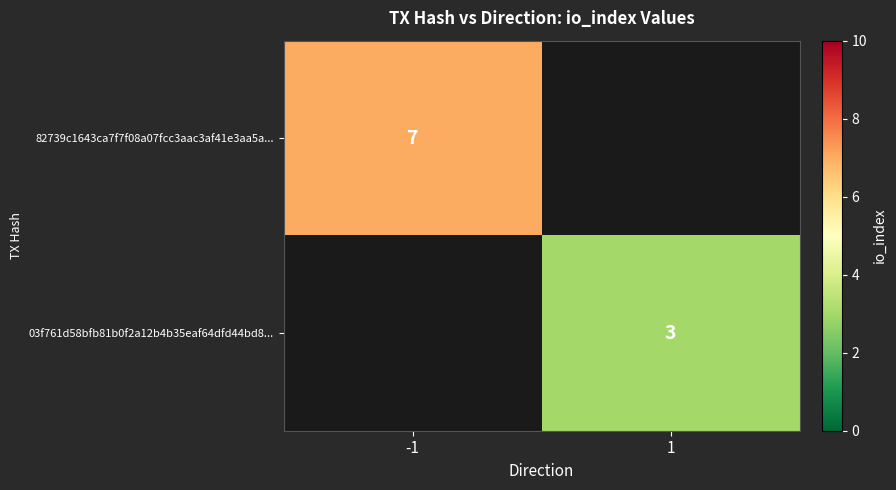

At which category does the chart reach its minimum across all series?

1